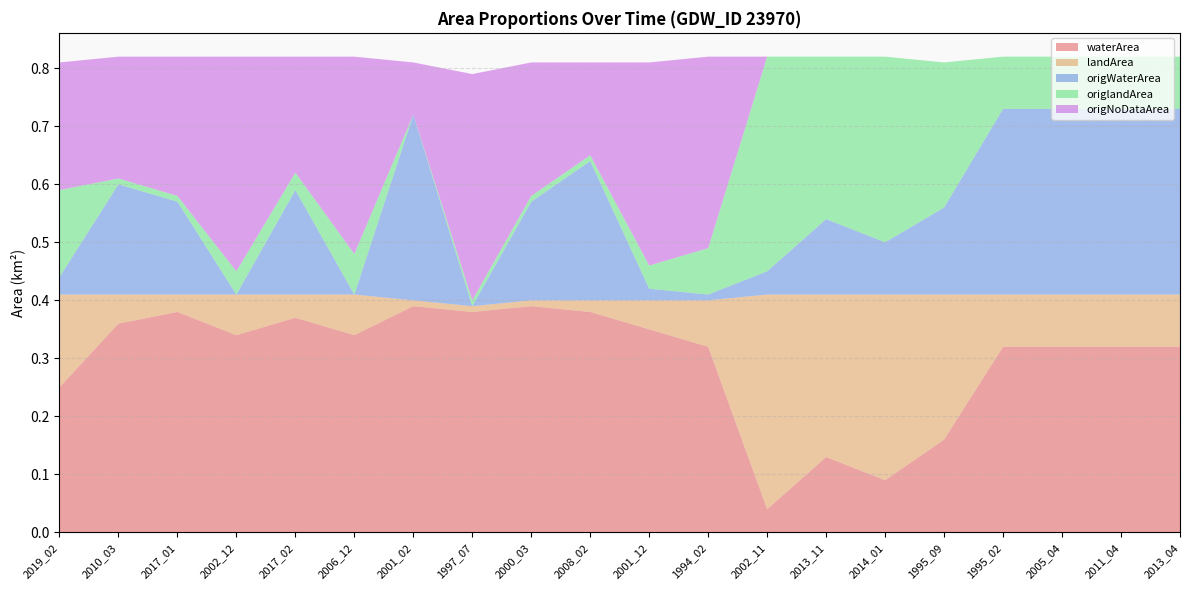

Reading left to right, extract all data points from this chart.

waterArea: 2019_02=0.2	2010_03=0.4	2017_01=0.4	2002_12=0.3	2017_02=0.4	2006_12=0.3	2001_02=0.4	1997_07=0.4	2000_03=0.4	2008_02=0.4	2001_12=0.3	1994_02=0.3	2002_11=0.0	2013_11=0.1	2014_01=0.1	1995_09=0.2	1995_02=0.3	2005_04=0.3	2011_04=0.3	2013_04=0.3
landArea: 2019_02=0.2	2010_03=0.1	2017_01=0.0	2002_12=0.1	2017_02=0.0	2006_12=0.1	2001_02=0.0	1997_07=0.0	2000_03=0.0	2008_02=0.0	2001_12=0.1	1994_02=0.1	2002_11=0.4	2013_11=0.3	2014_01=0.3	1995_09=0.2	1995_02=0.1	2005_04=0.1	2011_04=0.1	2013_04=0.1
origWaterArea: 2019_02=0.0	2010_03=0.2	2017_01=0.2	2002_12=0.0	2017_02=0.2	2006_12=0.0	2001_02=0.3	1997_07=0.0	2000_03=0.2	2008_02=0.2	2001_12=0.0	1994_02=0.0	2002_11=0.0	2013_11=0.1	2014_01=0.1	1995_09=0.1	1995_02=0.3	2005_04=0.3	2011_04=0.3	2013_04=0.3
origlandArea: 2019_02=0.1	2010_03=0.0	2017_01=0.0	2002_12=0.0	2017_02=0.0	2006_12=0.1	2001_02=0.0	1997_07=0.0	2000_03=0.0	2008_02=0.0	2001_12=0.0	1994_02=0.1	2002_11=0.4	2013_11=0.3	2014_01=0.3	1995_09=0.2	1995_02=0.1	2005_04=0.1	2011_04=0.1	2013_04=0.1
origNoDataArea: 2019_02=0.2	2010_03=0.2	2017_01=0.2	2002_12=0.4	2017_02=0.2	2006_12=0.3	2001_02=0.1	1997_07=0.4	2000_03=0.2	2008_02=0.2	2001_12=0.3	1994_02=0.3	2002_11=0.0	2013_11=0.0	2014_01=0.0	1995_09=0.0	1995_02=0.0	2005_04=0.0	2011_04=0.0	2013_04=0.0